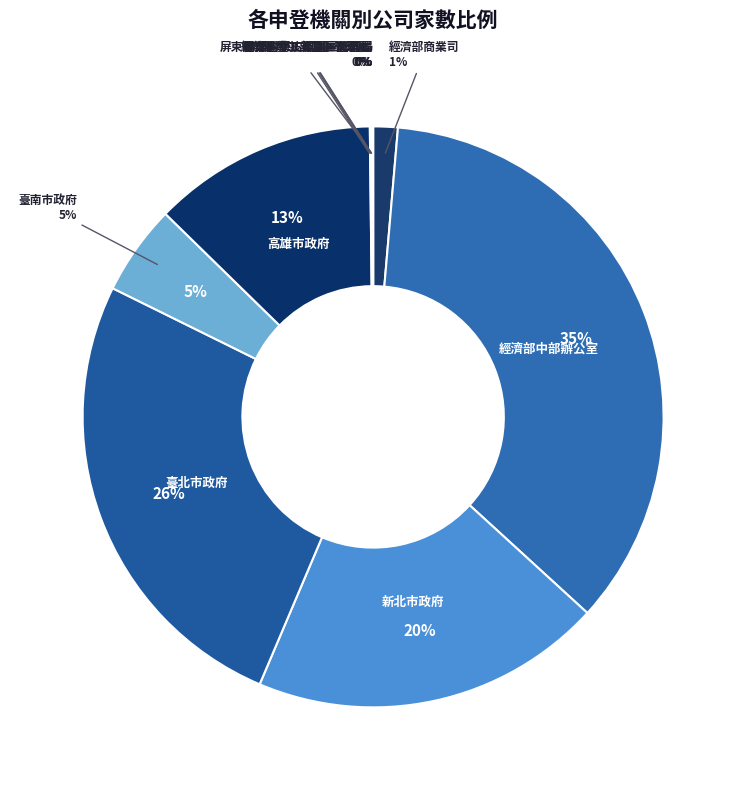

What is the ratio of the value at 經濟部商業司 to the value at 屏東農業生物技術園區籌備處?

285.5